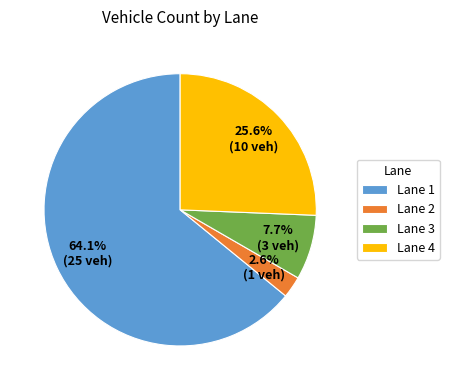

To the nearest percent, what portion does Lane 3 represent?

8%